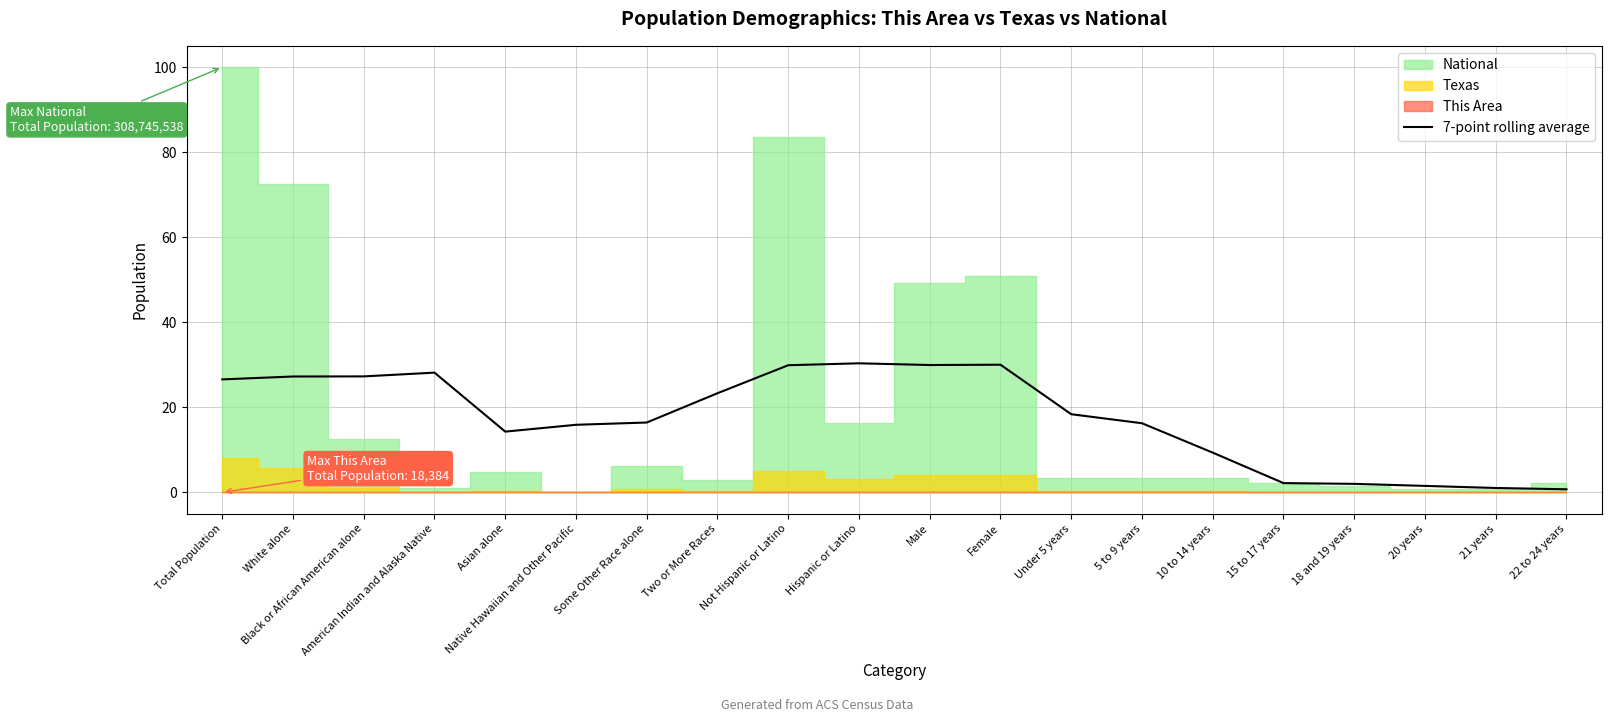

True or false: the data shows 21.7 at Native Hawaiian and Other Pacific.

False